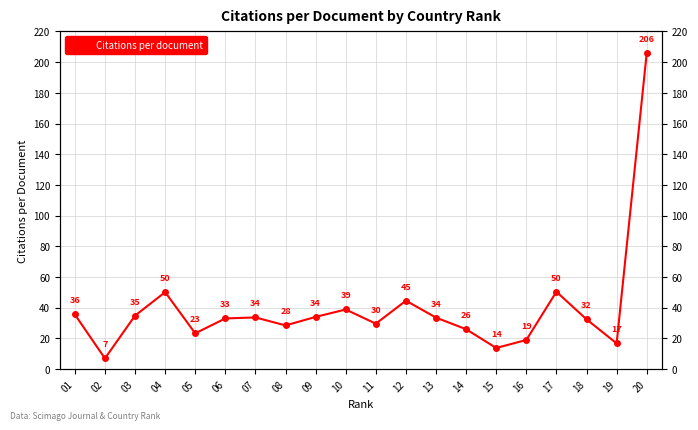

What is the sum of the values at 15 and 12?

58.4